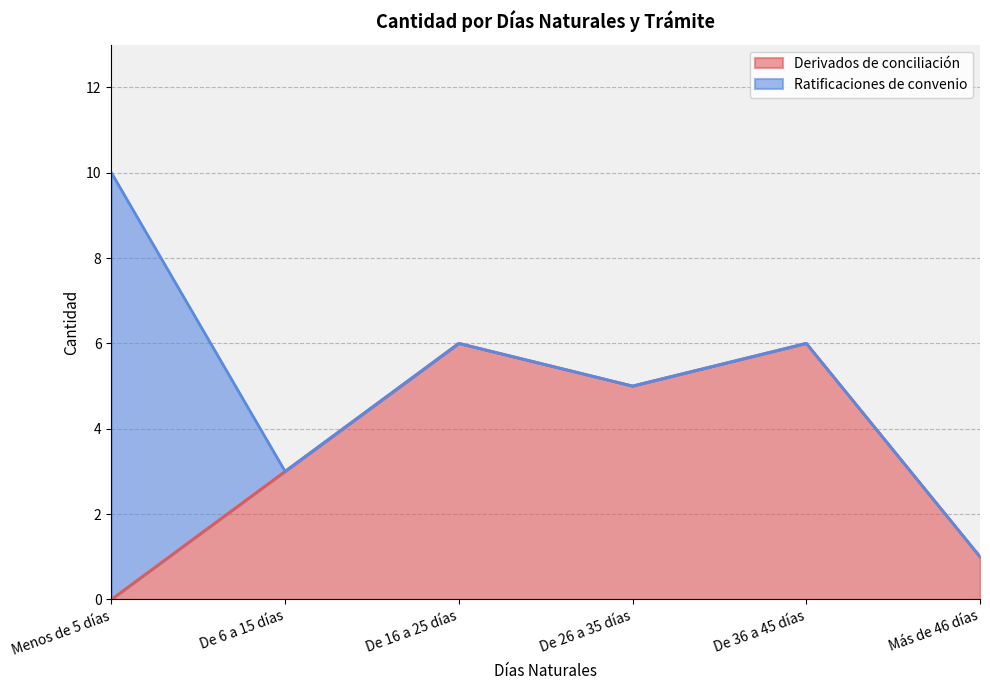

How many lines are shown in the chart?

2